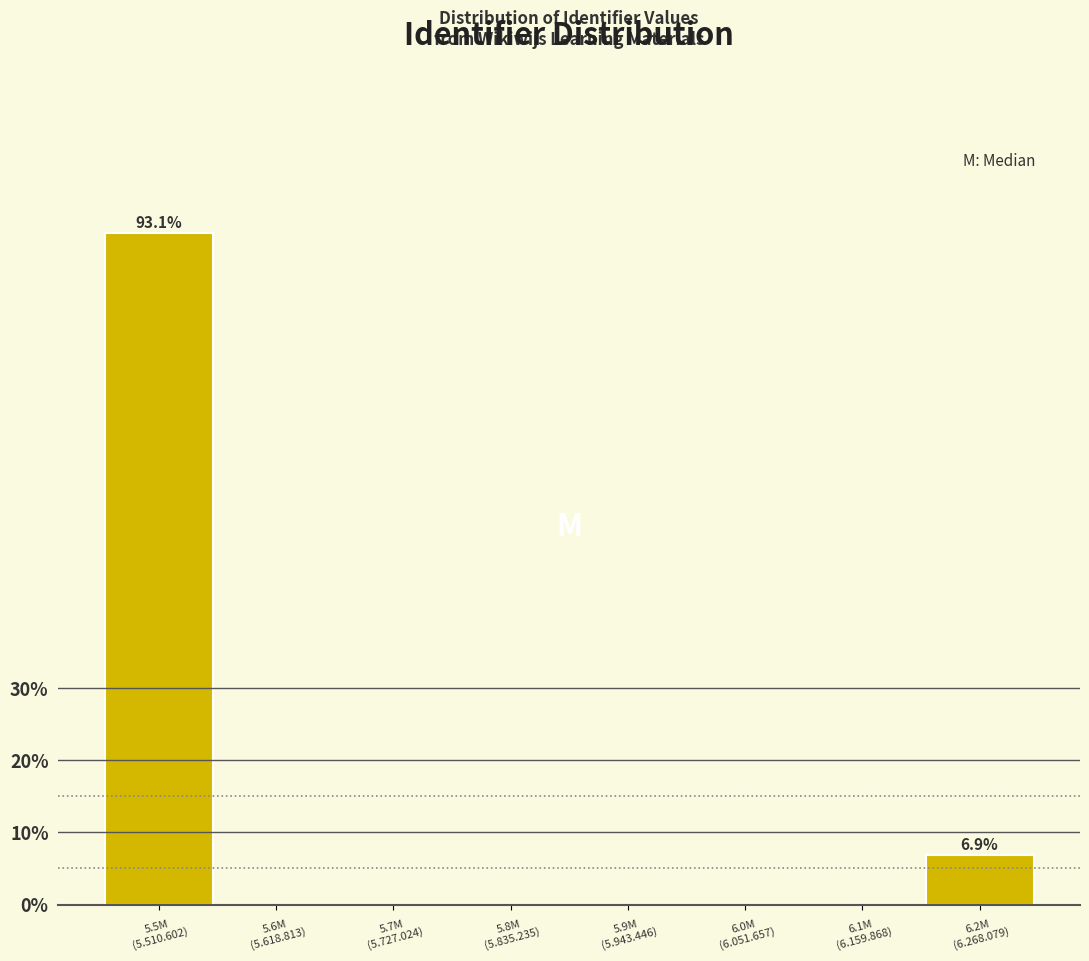

What is the greatest value displayed?

93.1